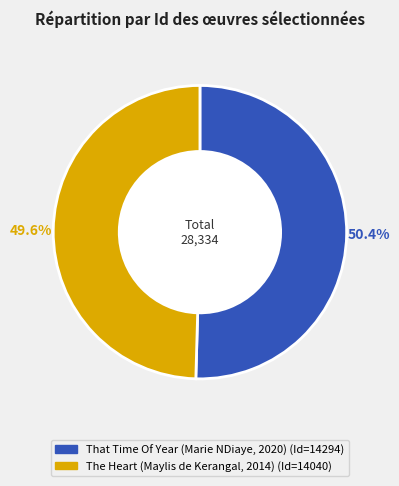

To the nearest percent, what is the difference between the The Heart (Maylis de Kerangal, 2014) and That Time Of Year (Marie NDiaye, 2020) slice percentages?

1%